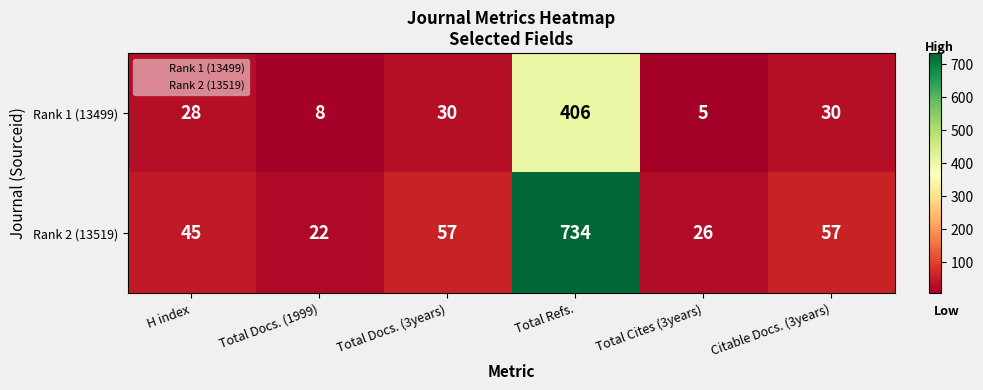

Reading left to right, list all the values displayed in this chart.

Rank 1 (13499): H index=28	Total Docs. (1999)=8	Total Docs. (3years)=30	Total Refs.=406	Total Cites (3years)=5	Citable Docs. (3years)=30
Rank 2 (13519): H index=45	Total Docs. (1999)=22	Total Docs. (3years)=57	Total Refs.=734	Total Cites (3years)=26	Citable Docs. (3years)=57